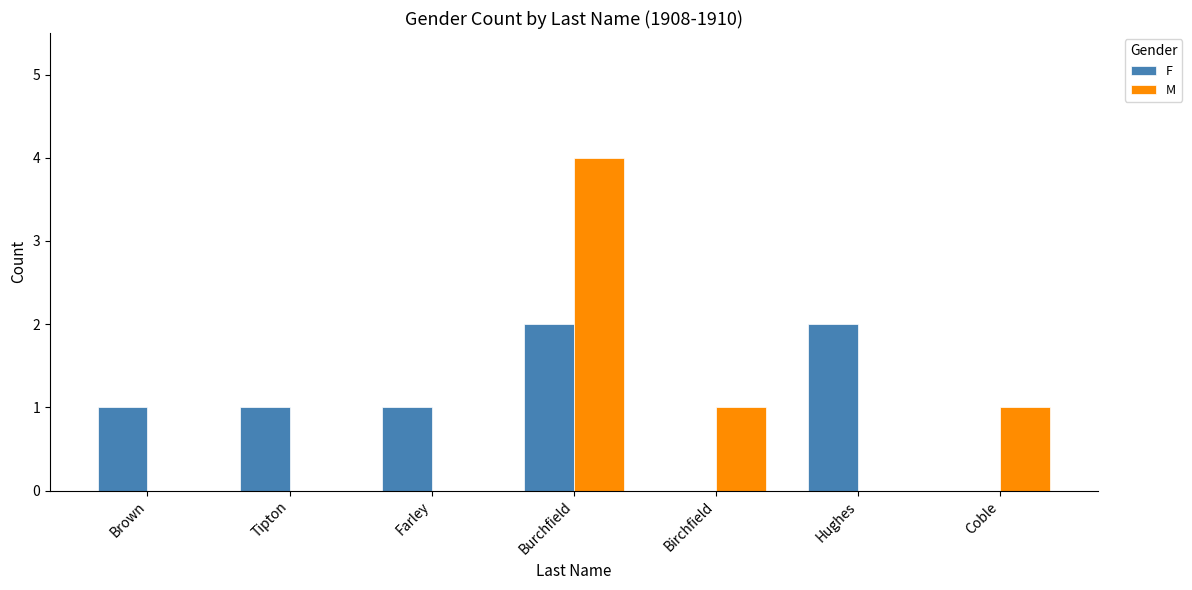

Which series changed the most between Tipton and Hughes?

F